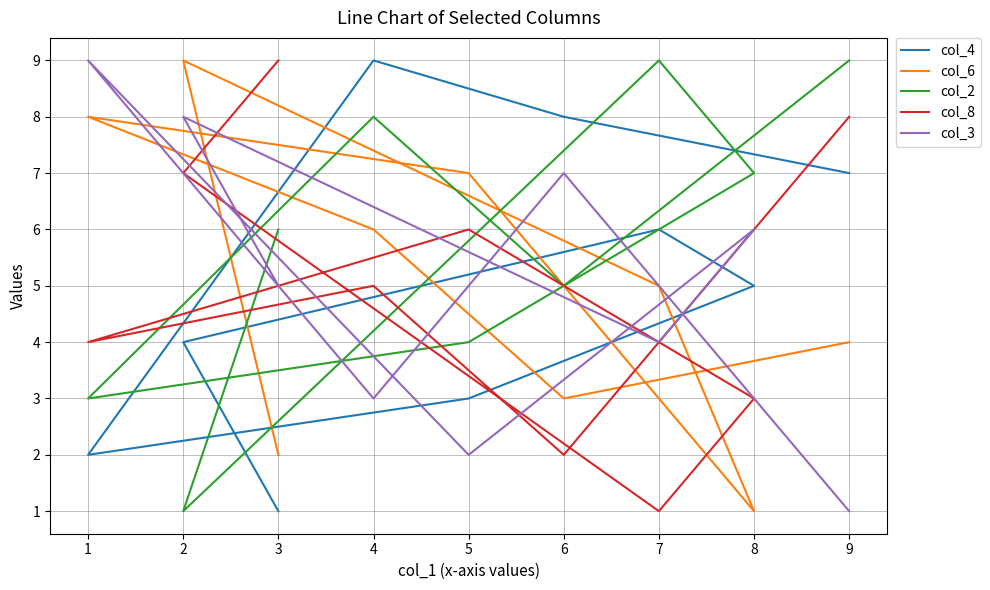

Where do col_3 and col_6 first cross each other?

0 and 1